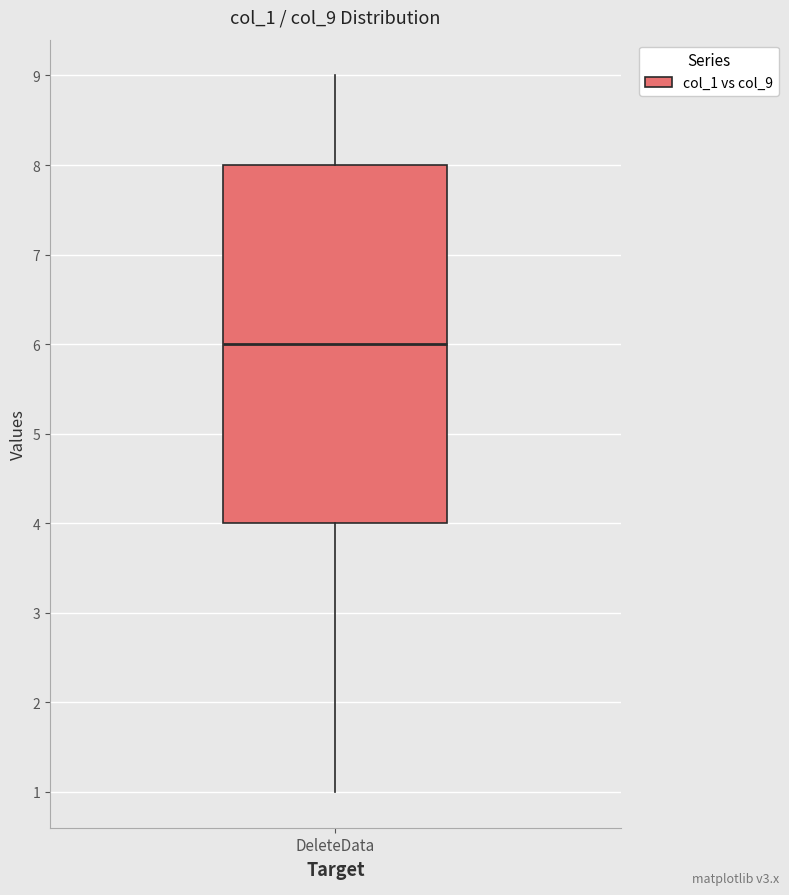

Where does the upper whisker of the box for DeleteData end on the y-axis? The values are not printed on the chart, so give them approximately, as read against the axis.

9